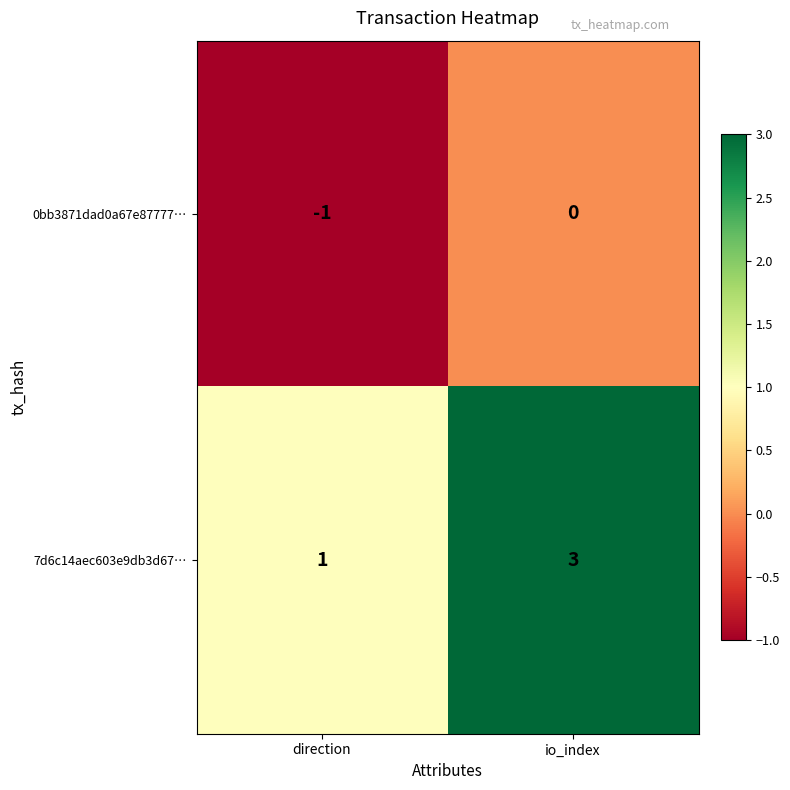

What is the difference between the highest and lowest values at direction?

2